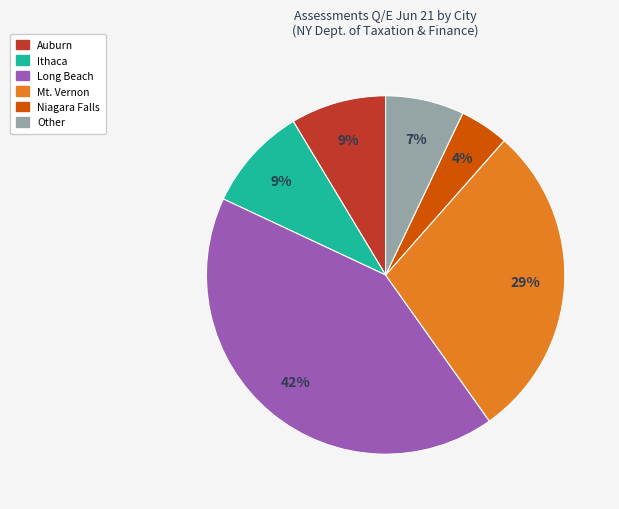

To the nearest percent, what is the average slice percentage?

17%